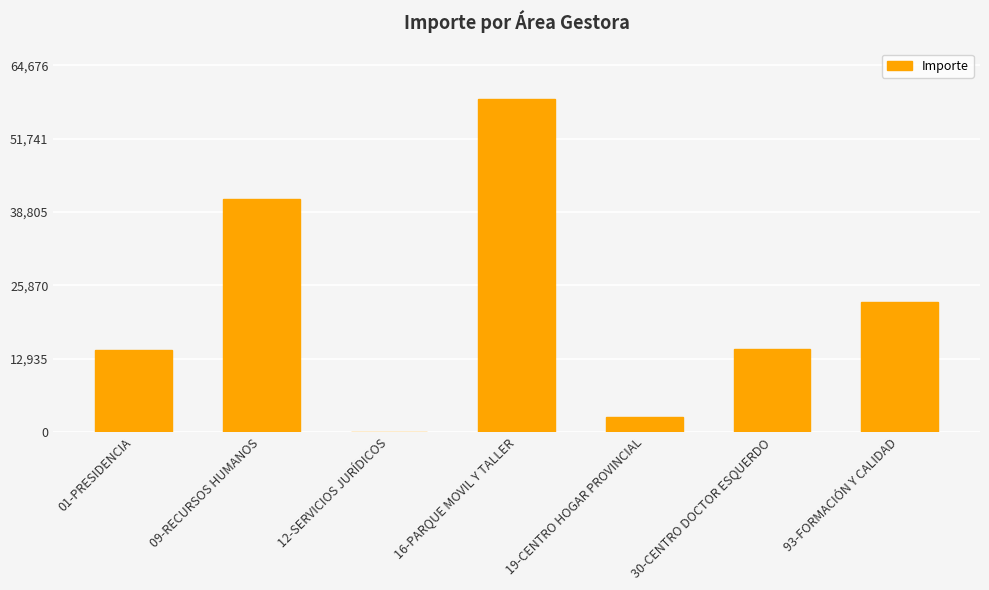

At which label is the value closest to 29409?

93-FORMACIÓN Y CALIDAD